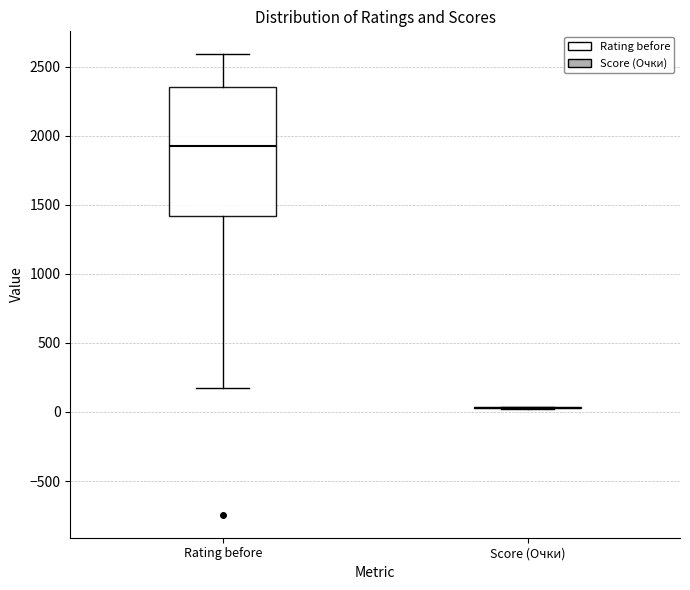

Reading left to right, read every box against the y-axis: the position of its median line, the range the box covers, and the ends of its whiskers. The values are not printed on the chart, so give them approximately, as read against the axis.

Rating before: median 1900, box 1400 to 2350, whiskers 200 to 2600
Score (Очки): box collapsed to a line at 50, whiskers 0 to 50